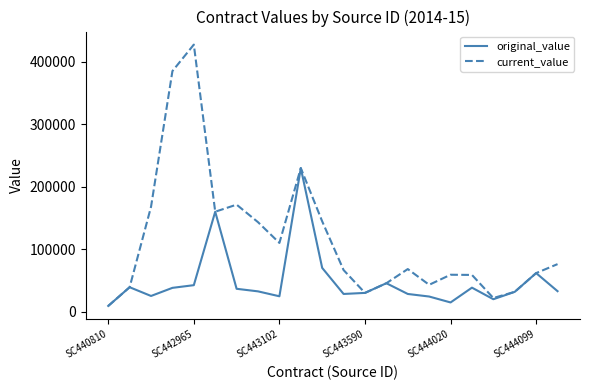

Which series has the largest total across all categories?

current_value